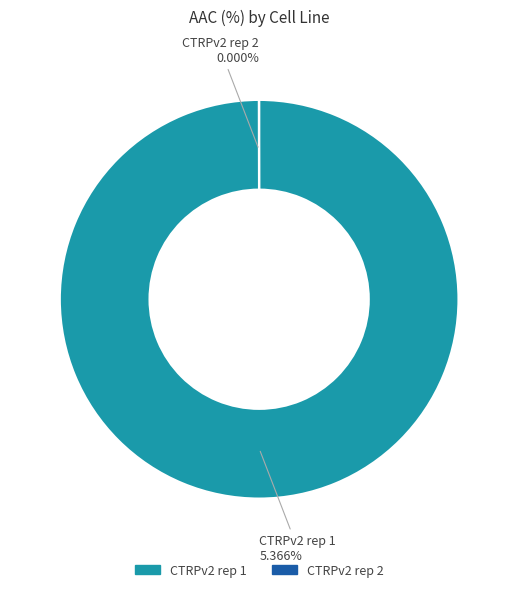

To the nearest percent, what is the combined percentage of CTRPv2 rep 2 and CTRPv2 rep 1?

100%